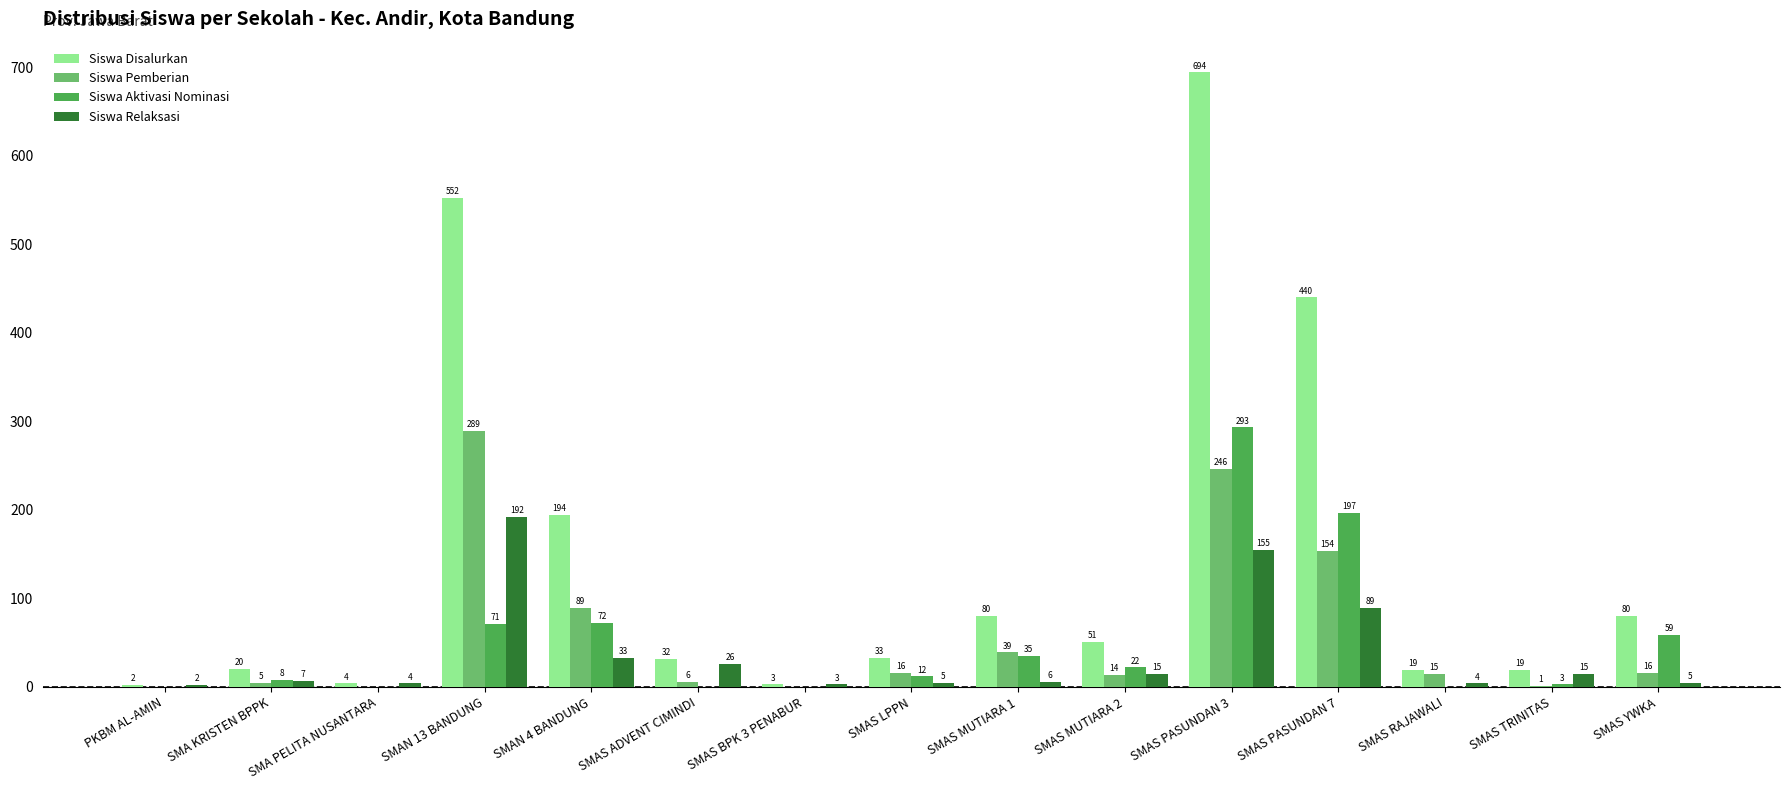

How many data points does each series have?

15